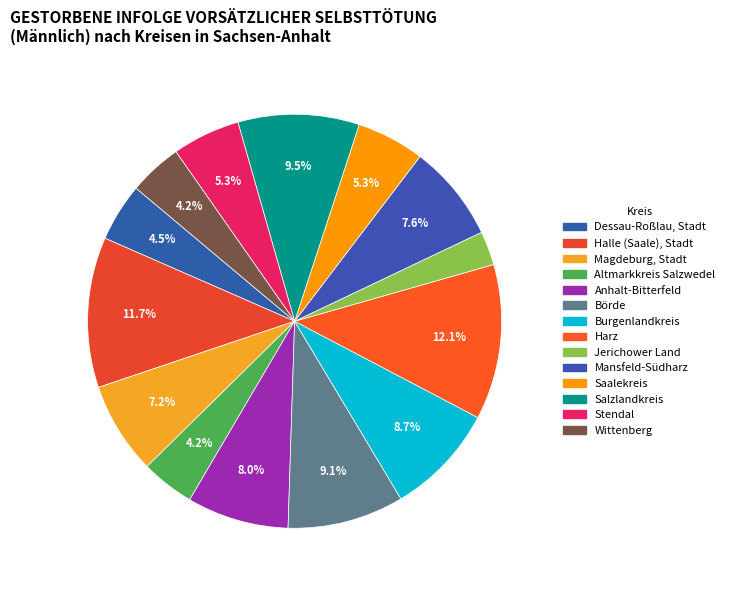

How many slices are in this pie chart?

14